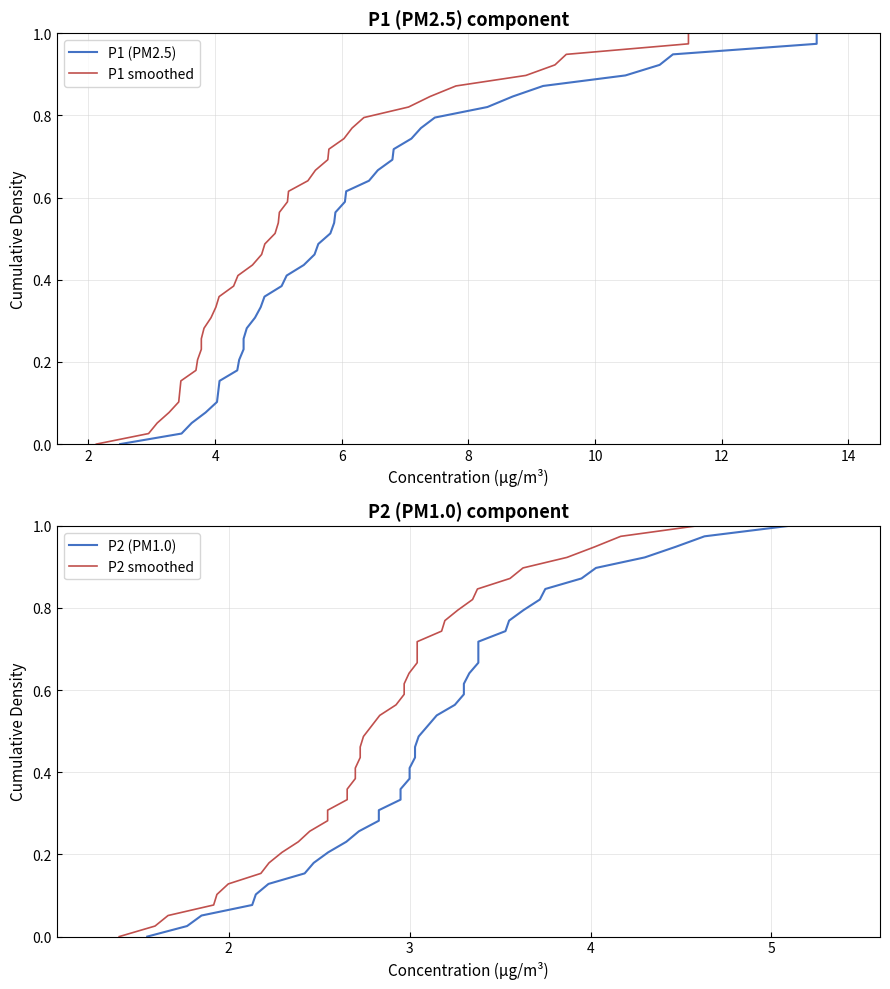

Reading left to right, what are all the values shown in this chart?

P1 (PM2.5): 0.0	0.0	0.1	0.1	0.1	0.1	0.2	0.2	0.2	0.2	0.3	0.3	0.3	0.3	0.4	0.4	0.4	0.4	0.5	0.5	0.5	0.5	0.6	0.6	0.6	0.6	0.7	0.7	0.7	0.7	0.8	0.8	0.8	0.8	0.9	0.9	0.9	0.9	1.0	1.0
P1 smoothed: 0.0	0.0	0.1	0.1	0.1	0.1	0.2	0.2	0.2	0.2	0.3	0.3	0.3	0.3	0.4	0.4	0.4	0.4	0.5	0.5	0.5	0.5	0.6	0.6	0.6	0.6	0.7	0.7	0.7	0.7	0.8	0.8	0.8	0.8	0.9	0.9	0.9	0.9	1.0	1.0
P2 (PM1.0): 0.0	0.0	0.1	0.1	0.1	0.1	0.2	0.2	0.2	0.2	0.3	0.3	0.3	0.3	0.4	0.4	0.4	0.4	0.5	0.5	0.5	0.5	0.6	0.6	0.6	0.6	0.7	0.7	0.7	0.7	0.8	0.8	0.8	0.8	0.9	0.9	0.9	0.9	1.0	1.0
P2 smoothed: 0.0	0.0	0.1	0.1	0.1	0.1	0.2	0.2	0.2	0.2	0.3	0.3	0.3	0.3	0.4	0.4	0.4	0.4	0.5	0.5	0.5	0.5	0.6	0.6	0.6	0.6	0.7	0.7	0.7	0.7	0.8	0.8	0.8	0.8	0.9	0.9	0.9	0.9	1.0	1.0